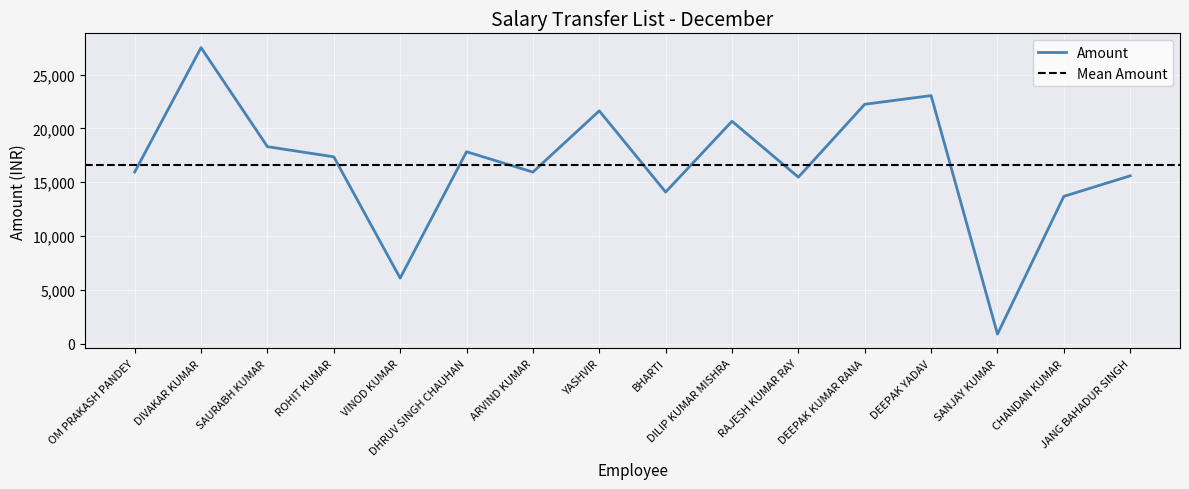

Rank the categories by value from lowest to highest.

SANJAY KUMAR, VINOD KUMAR, CHANDAN KUMAR, BHARTI, RAJESH KUMAR RAY, JANG BAHADUR SINGH, ARVIND KUMAR, OM PRAKASH PANDEY, ROHIT KUMAR, DHRUV SINGH CHAUHAN, SAURABH KUMAR, DILIP KUMAR MISHRA, YASHVIR, DEEPAK KUMAR RANA, DEEPAK YADAV, DIVAKAR KUMAR